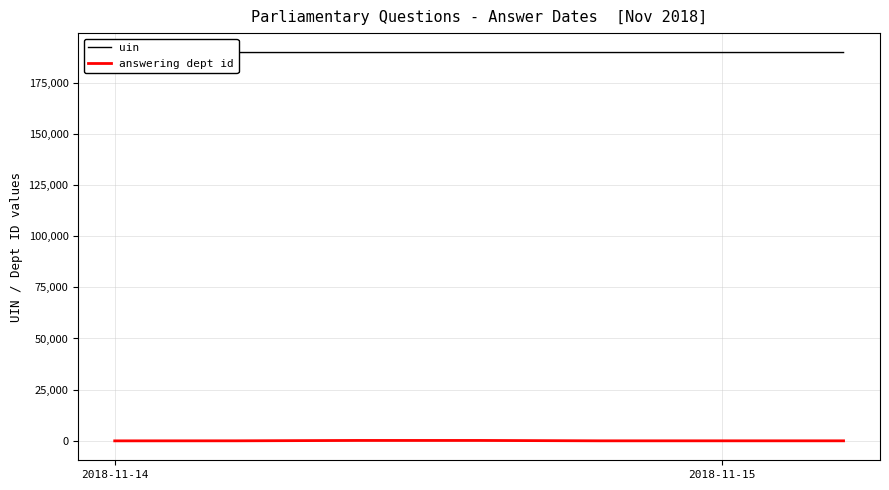

At which category is the sum across all series the highest?

3